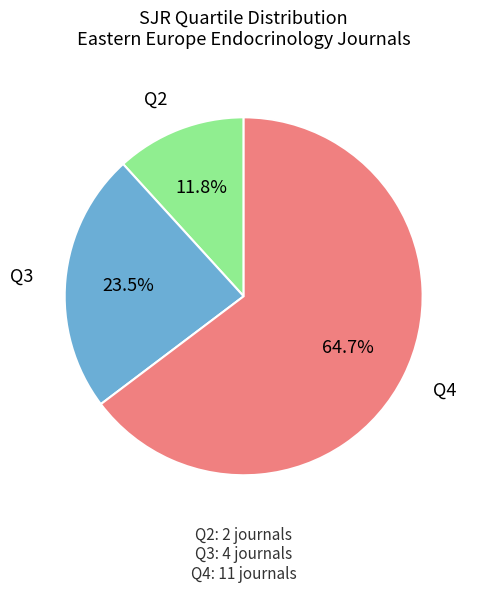

Is there any slice that represents more than half of the pie?

Yes